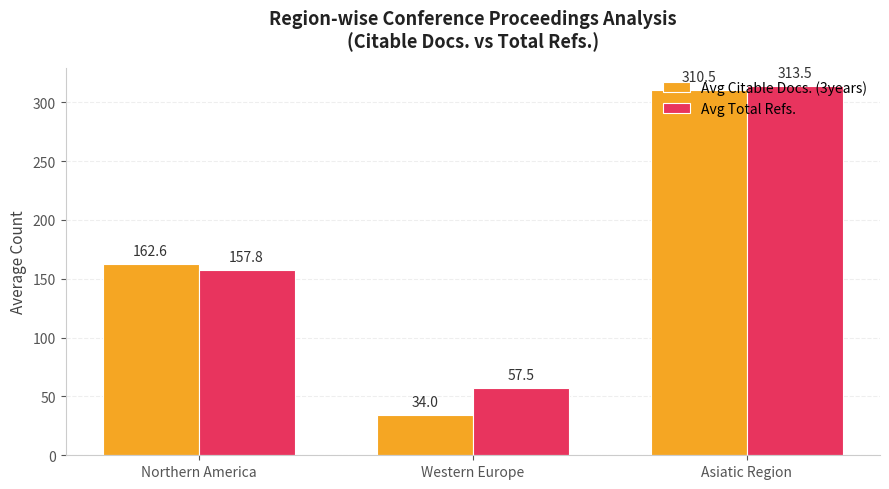

What is the value of the Avg Total Refs. bar at the 1st from the left?

157.8